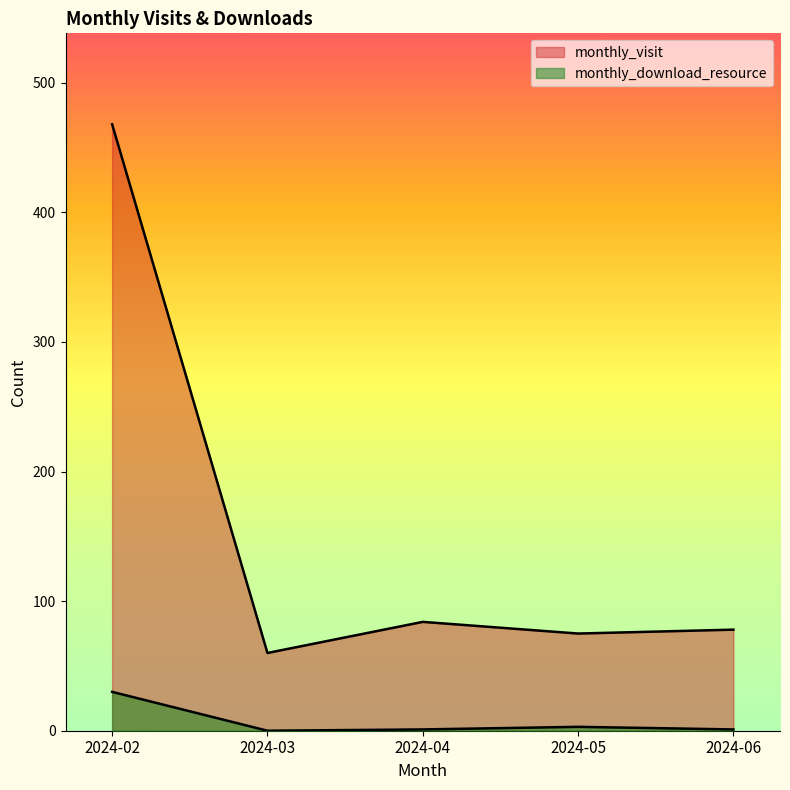

At how many categories does at least one series exceed 40?

5